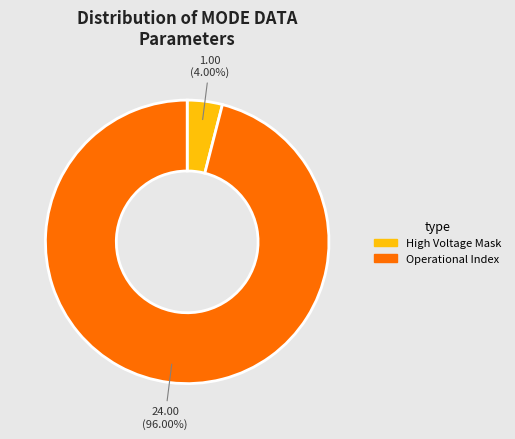

How many slices are in this pie chart?

2